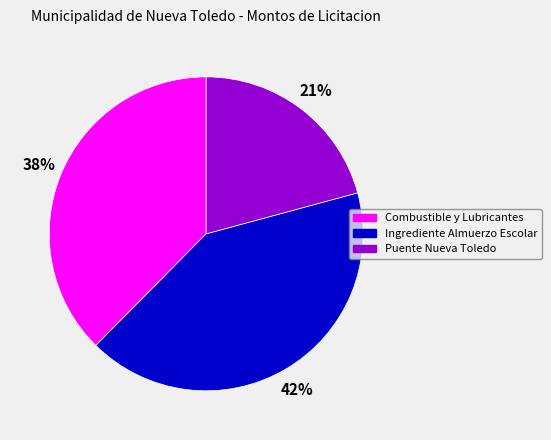

How many segments does this pie chart have?

3